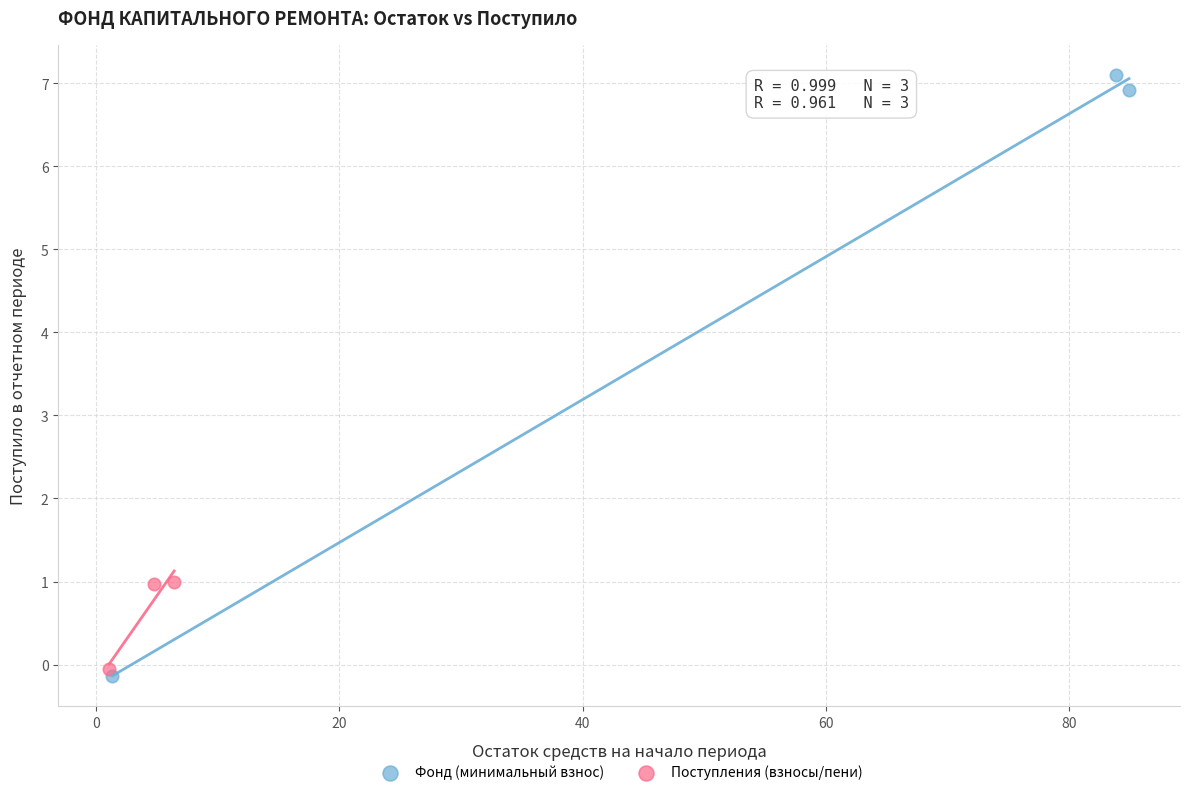

Which series reaches the maximum Y coordinate?

Фонд (минимальный взнос)